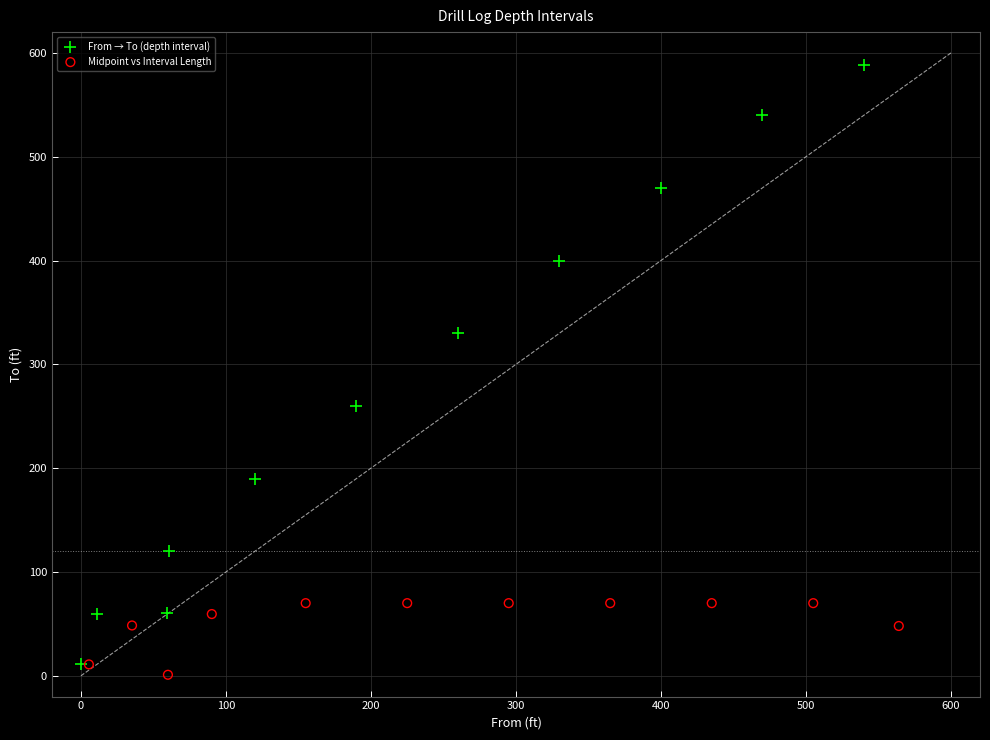

Which series has the widest spread of Y values?

From → To (depth interval)